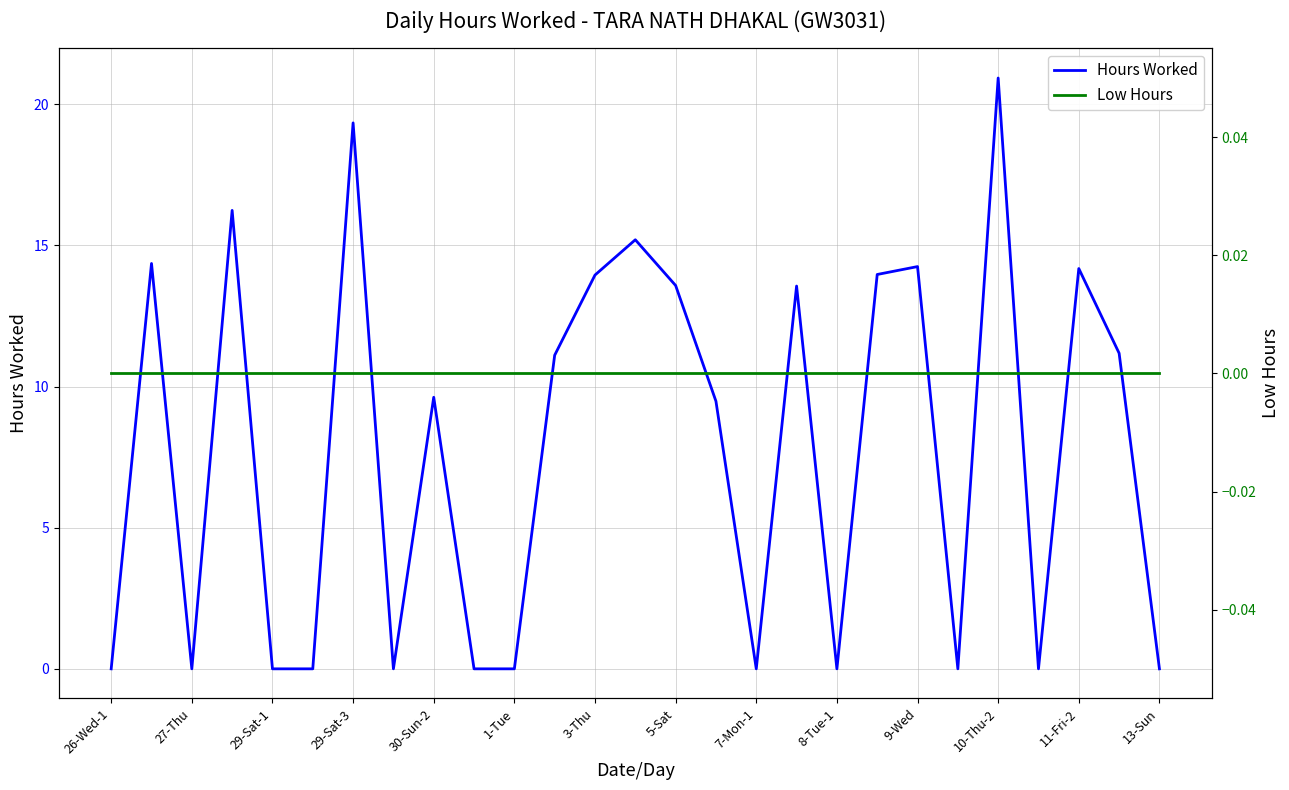

At how many categories does at least one series exceed 10?

13